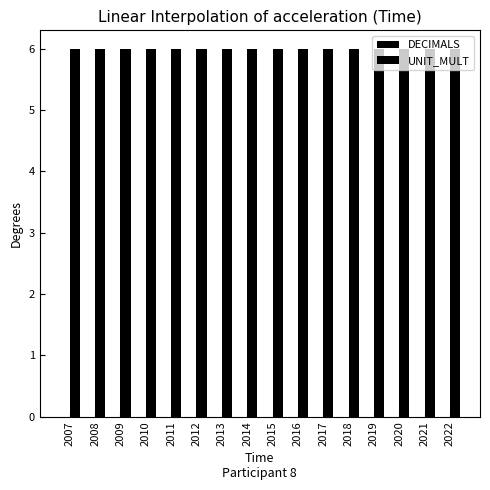

Rank the categories by DECIMALS value from highest to lowest.

2007, 2008, 2009, 2010, 2011, 2012, 2013, 2014, 2015, 2016, 2017, 2018, 2019, 2020, 2021, 2022